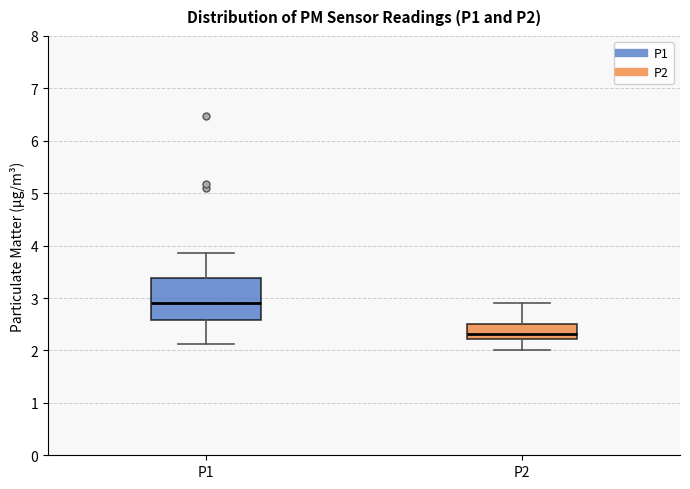

Where does the lower whisker of the box for P1 end on the y-axis? The values are not printed on the chart, so give them approximately, as read against the axis.

2.1